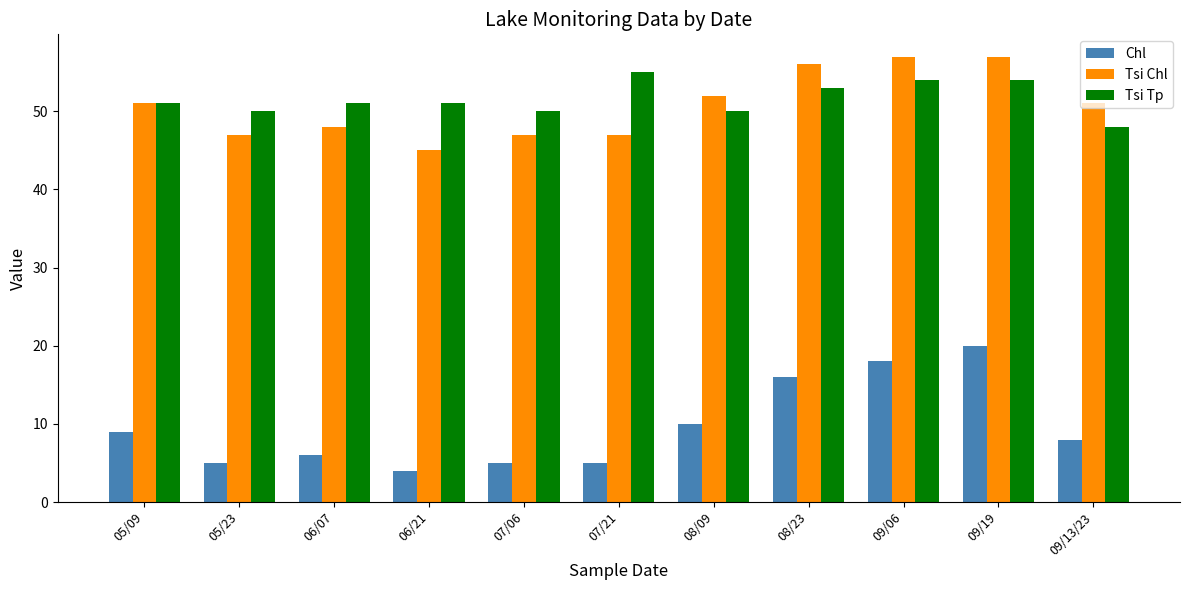

What is the difference between the Chl values at 06/07 and 08/23?

10